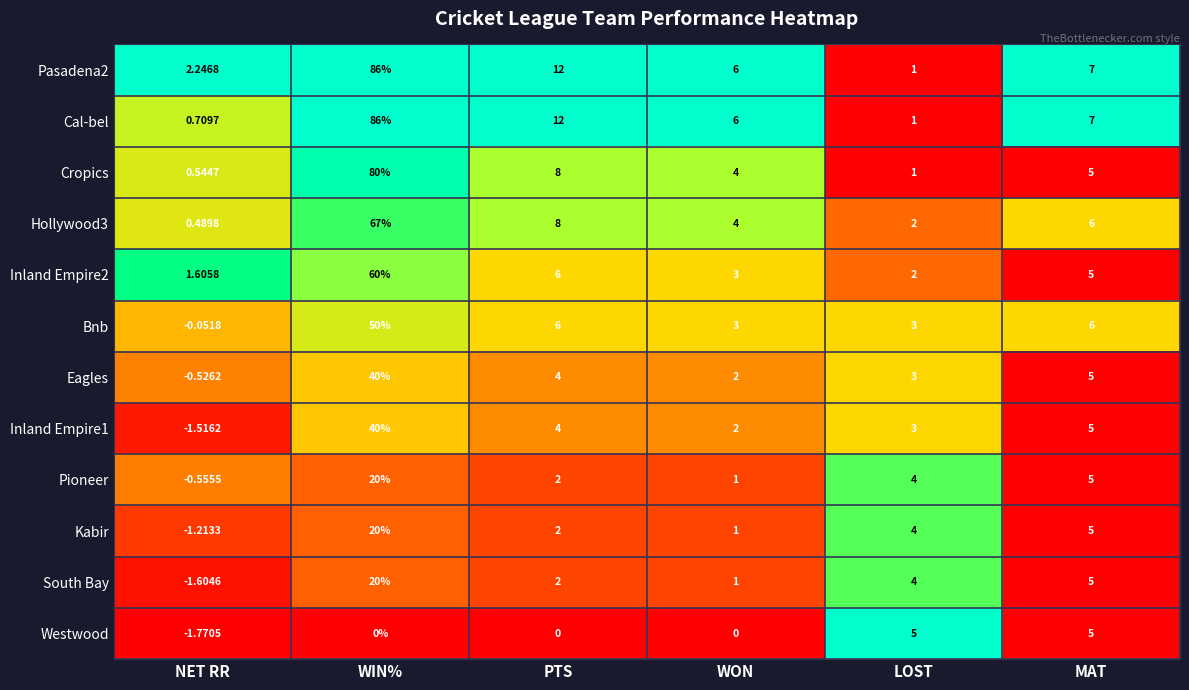

At which category is the sum across all series the highest?

WIN%